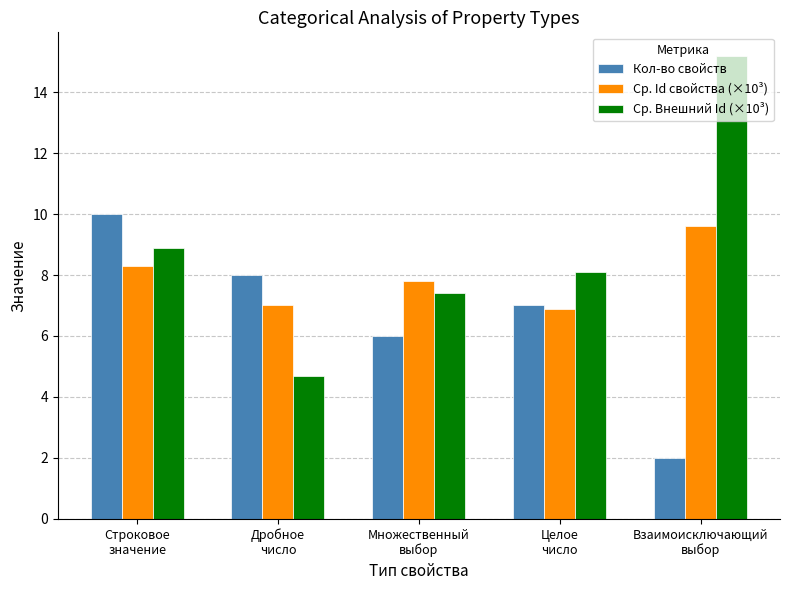

What is the total value across all series at Множественный
выбор?

21.2